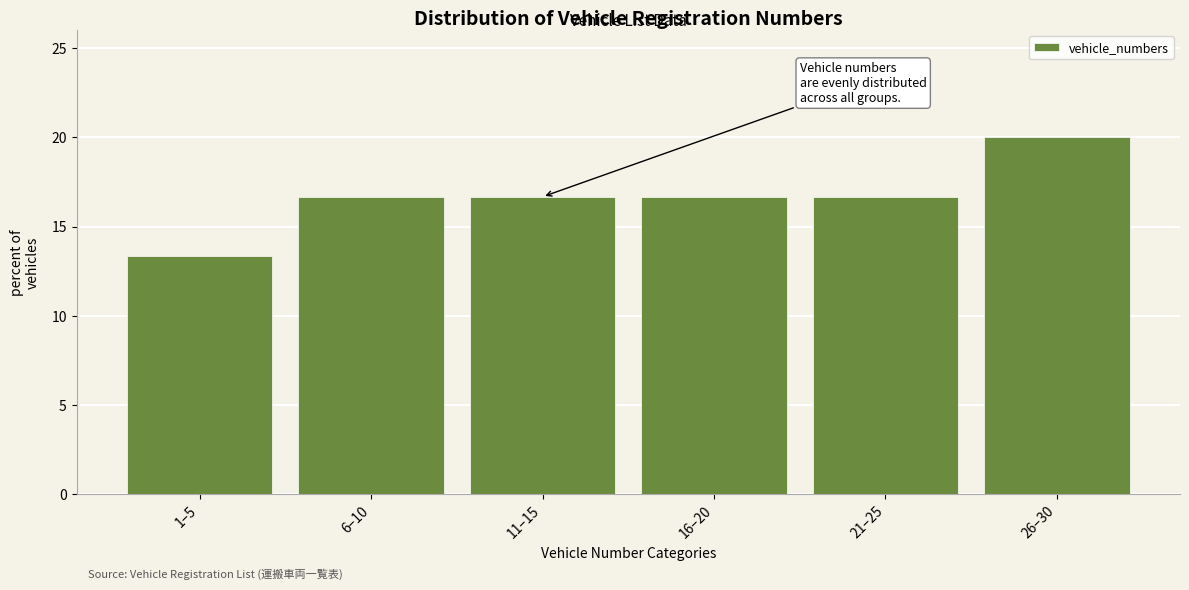

Reading left to right, what are all the values shown in this chart?

13.3	16.7	16.7	16.7	16.7	20.0